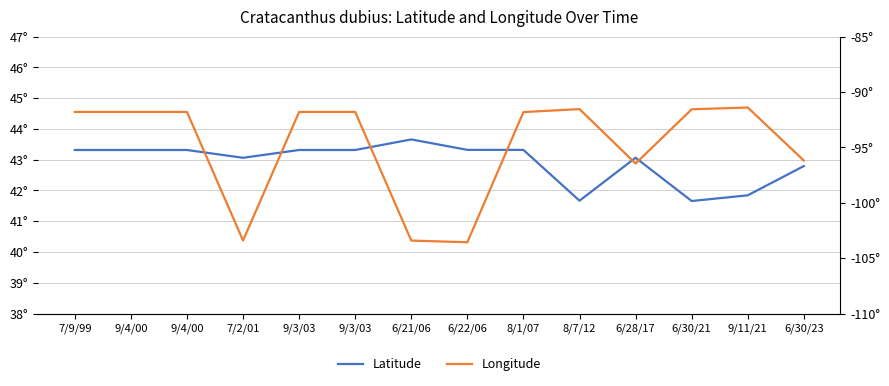

Does the chart have visible grid lines?

Yes